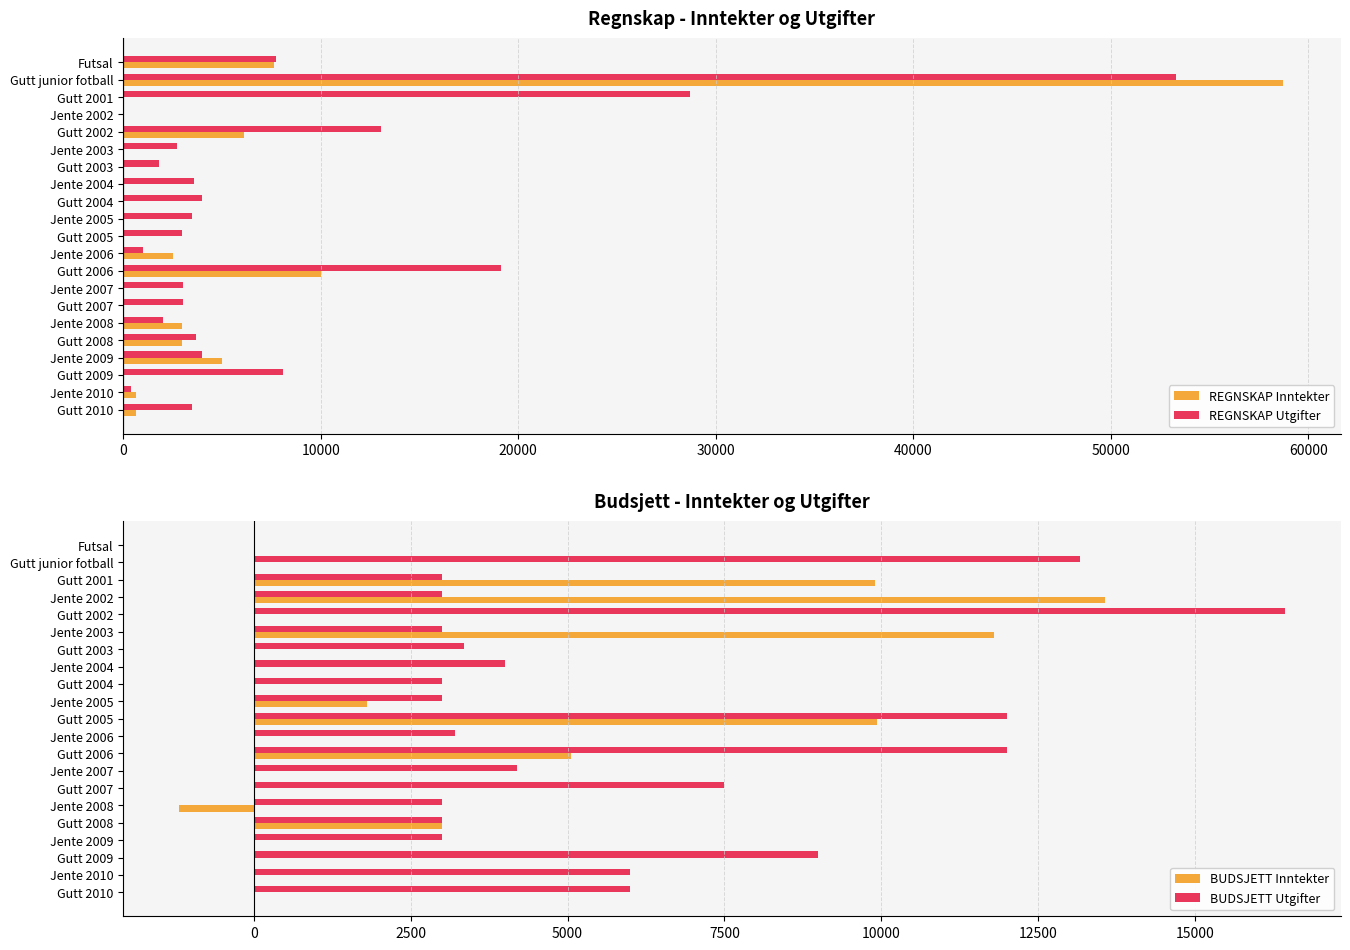

How many values in the REGNSKAP Inntekter series exceed 0?

10